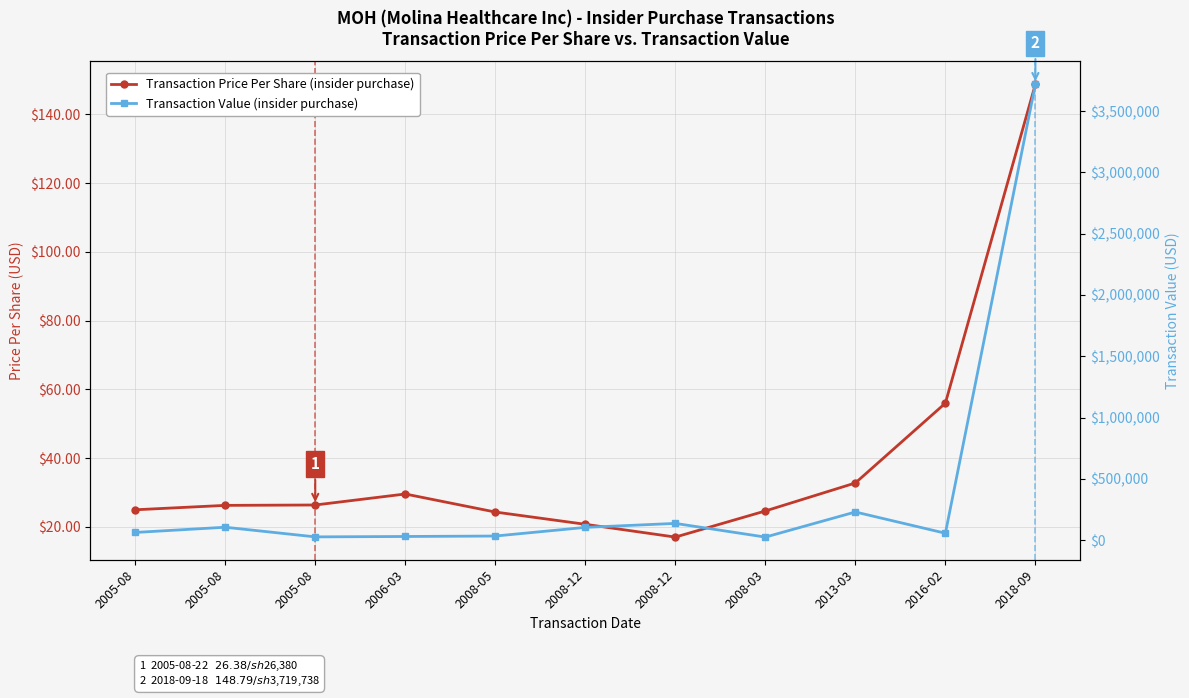

What value does the Transaction Price Per Share (MOH) series have at 2008-05?

24.3